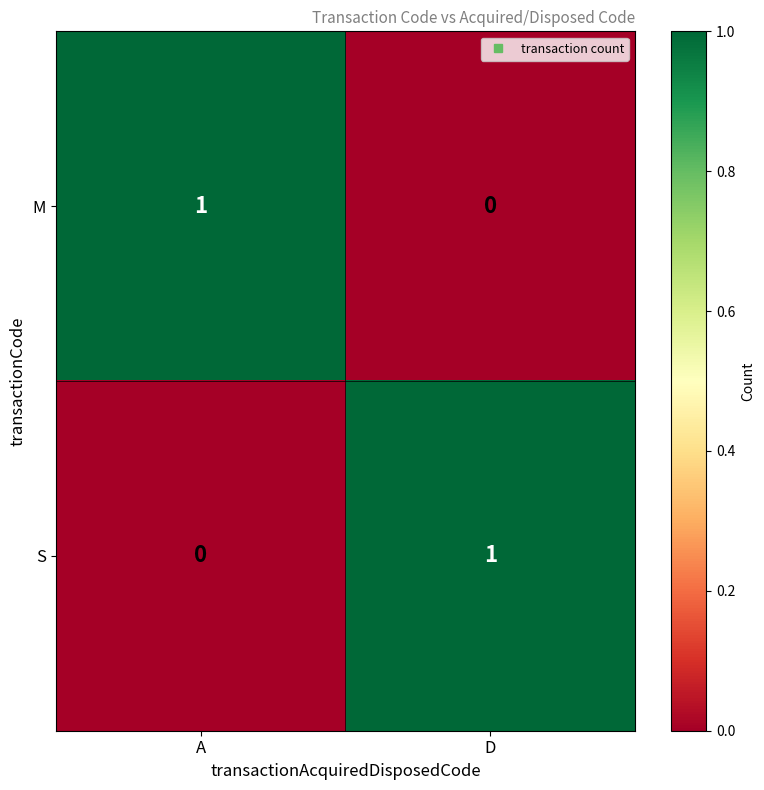

The value of S at D is 2. True or false?

False